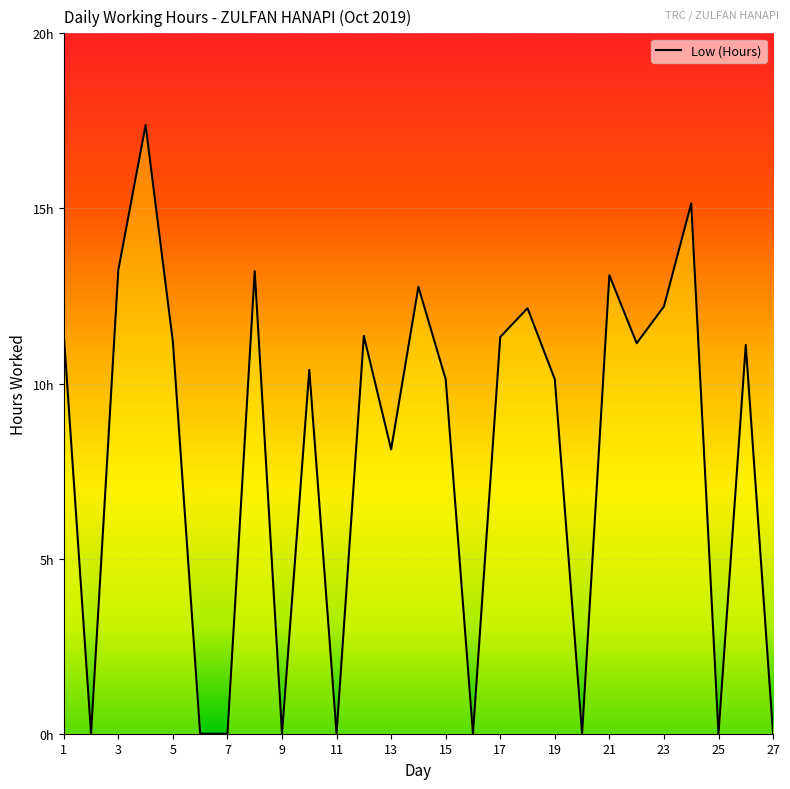

Does the chart have visible grid lines?

Yes